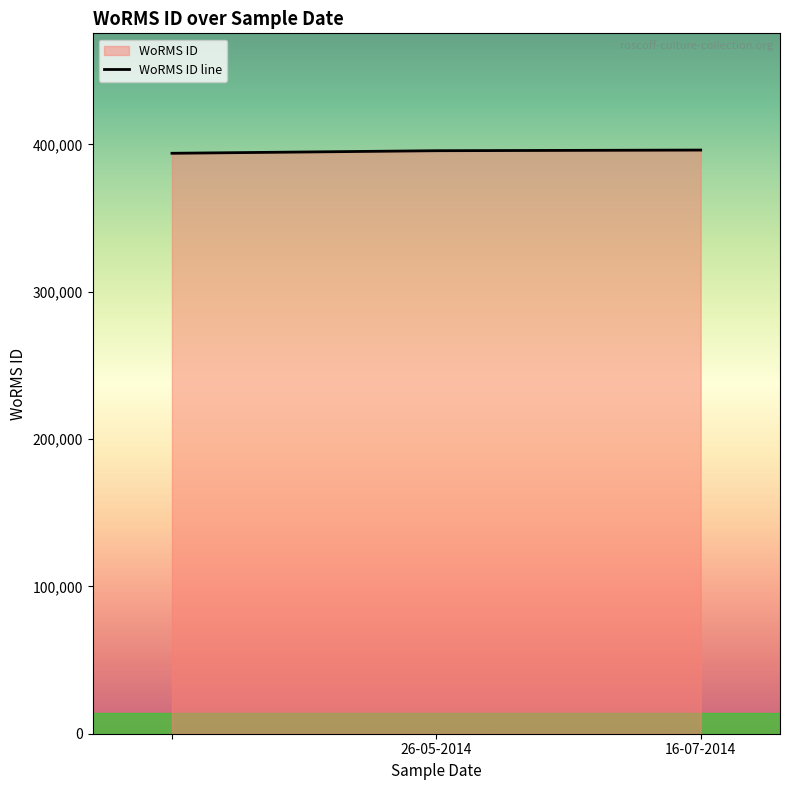

What is the change in value from  to 16-07-2014?

+2177